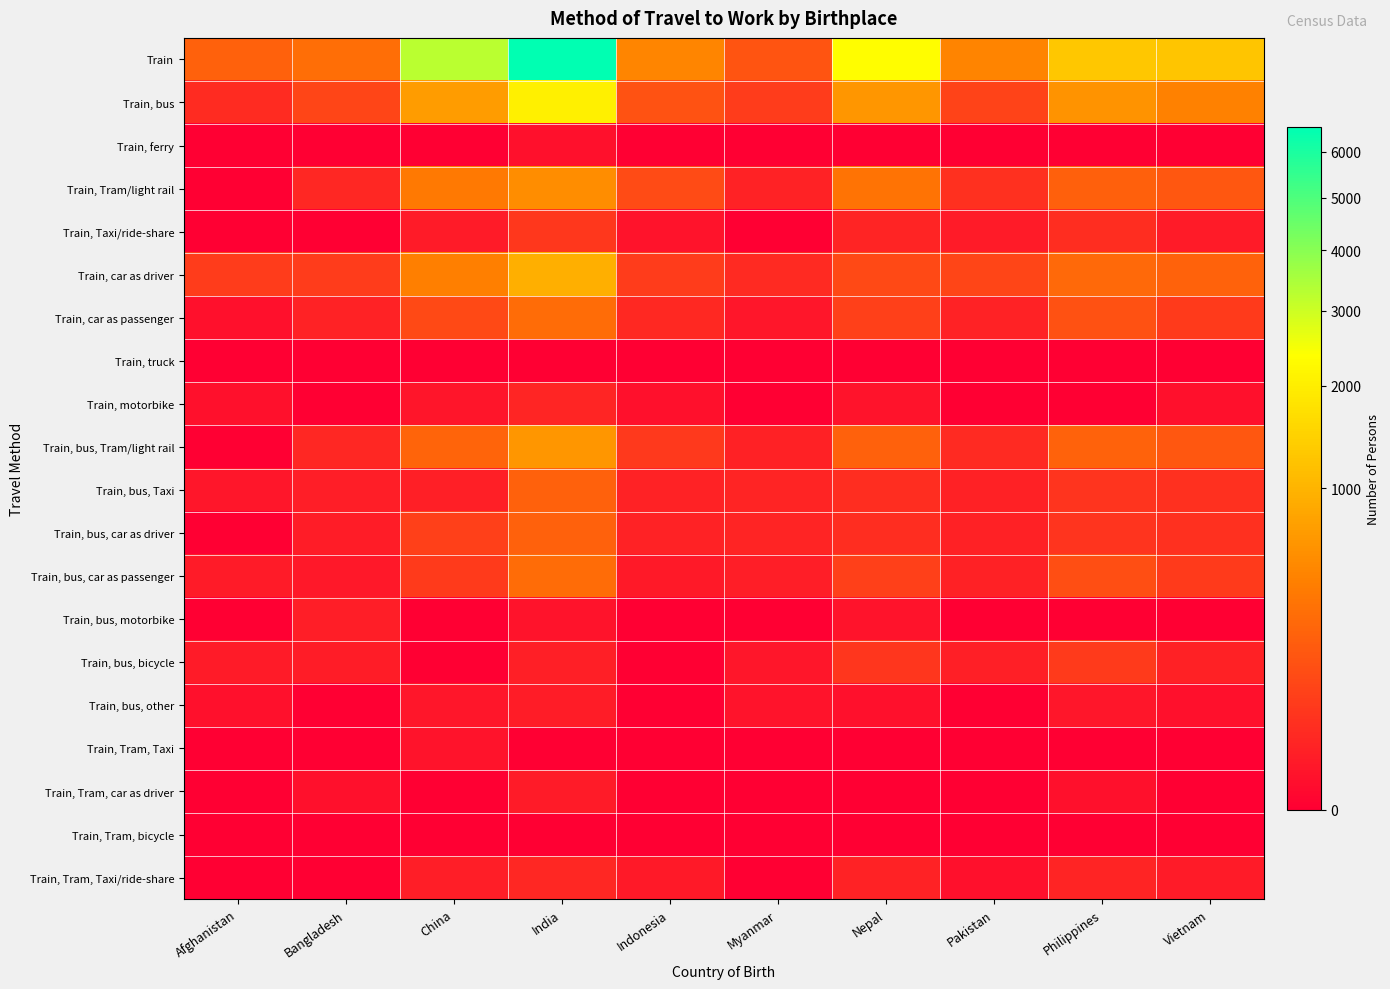

At Philippines, list the series in order from largest to smallest.

Train, Train, bus, Train, car as driver, Train, bus, Tram/light rail, Train, Tram/light rail, Train, car as passenger, Train, bus, car as passenger, Train, bus, bicycle, Train, bus, Taxi, Train, bus, car as driver, Train, Taxi/ride-share, Train, Tram, Taxi/ride-share, Train, bus, other, Train, Tram, car as driver, Train, ferry, Train, truck, Train, motorbike, Train, bus, motorbike, Train, Tram, Taxi, Train, Tram, bicycle